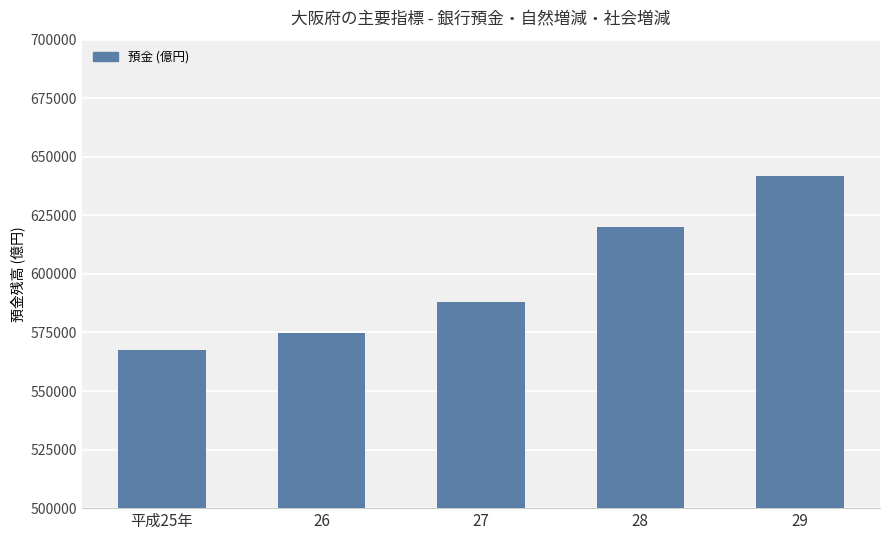

List the labels in order of value, largest first.

29, 28, 27, 26, 平成25年